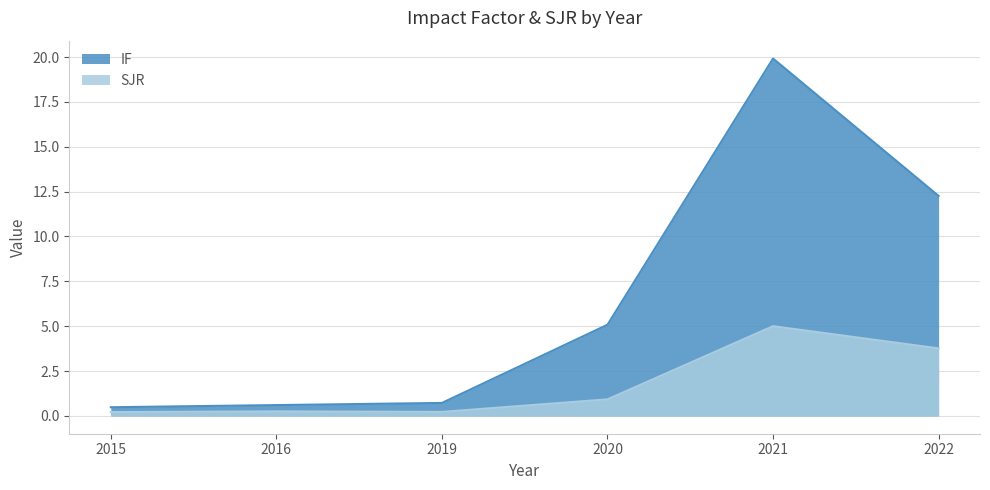

What is the total value across all series at 2022?

16.0